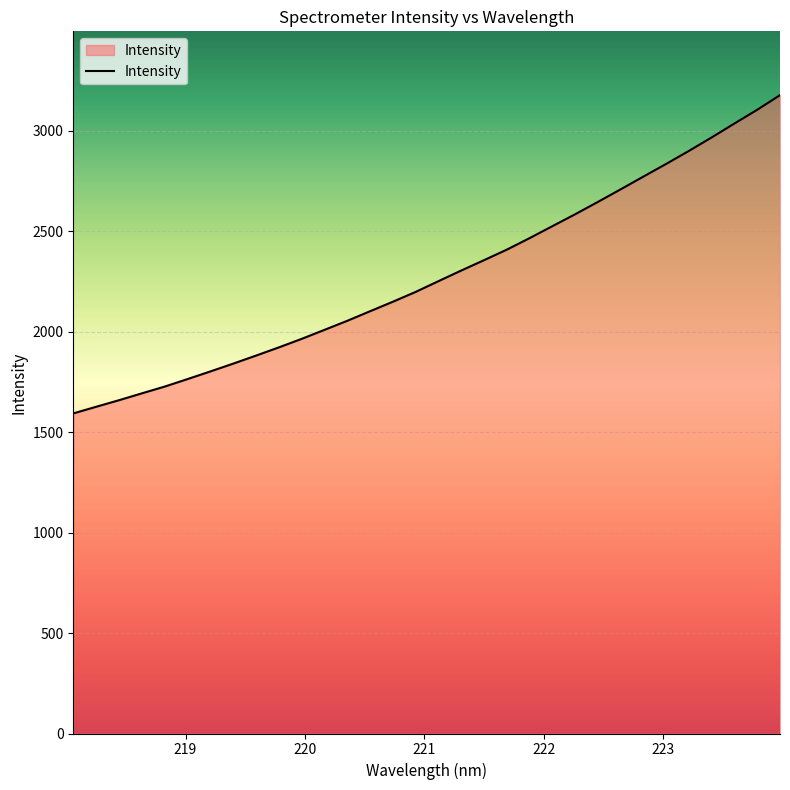

What is the greatest value displayed?

3177.7